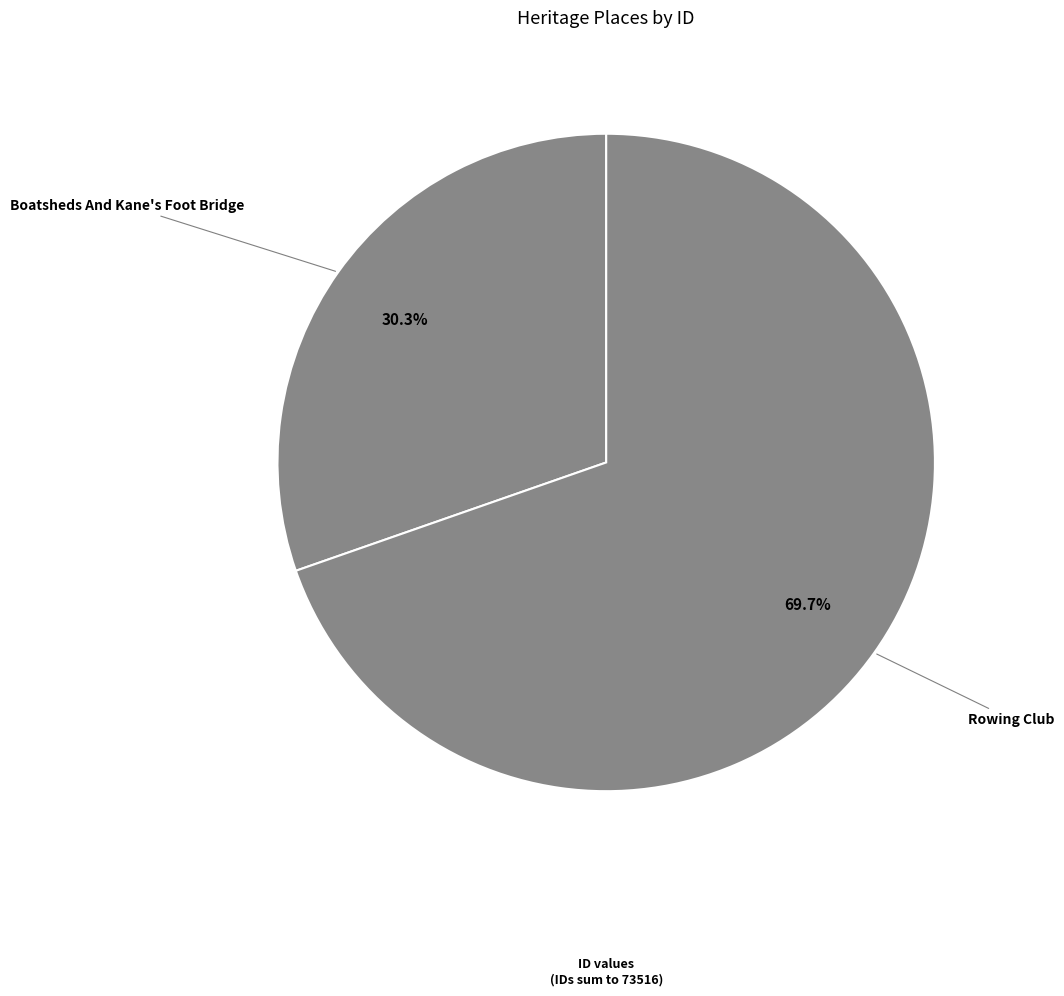

To the nearest percent, what is the difference between the Boatsheds And Kane's Foot Bridge and Rowing Club slice percentages?

39%